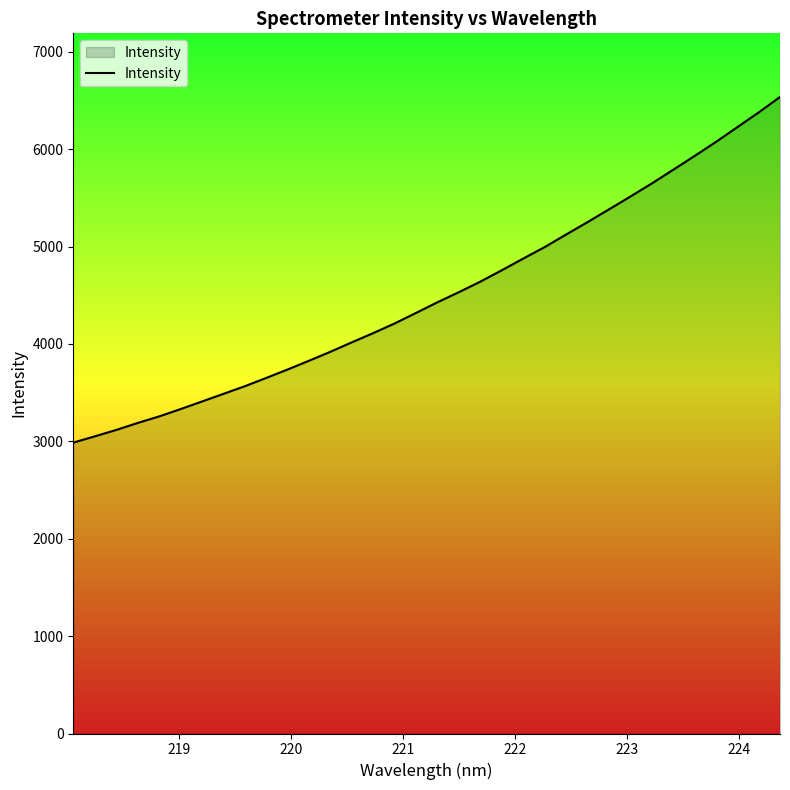

What is the difference between the maximum and minimum values?

3549.3